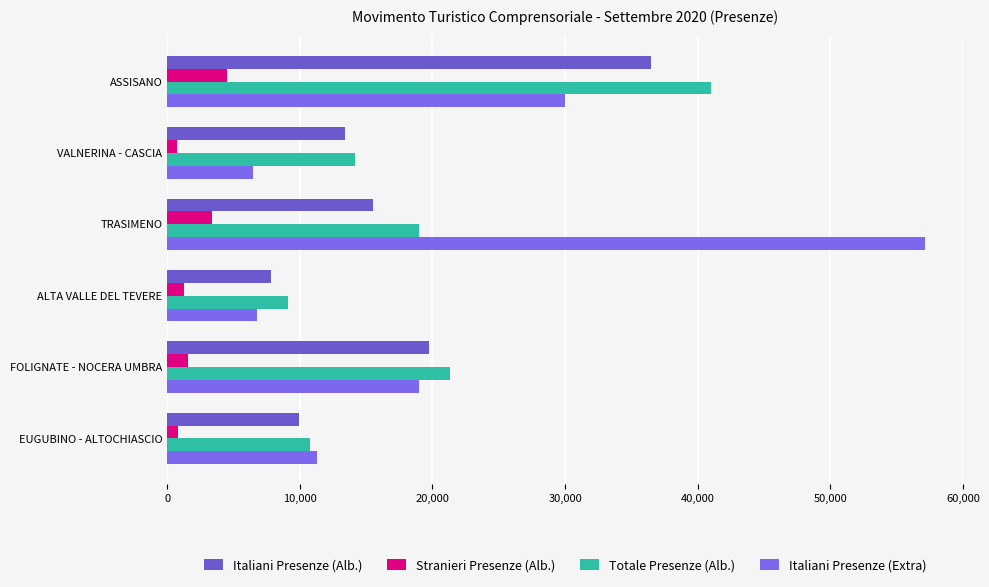

How many data points does each series have?

6